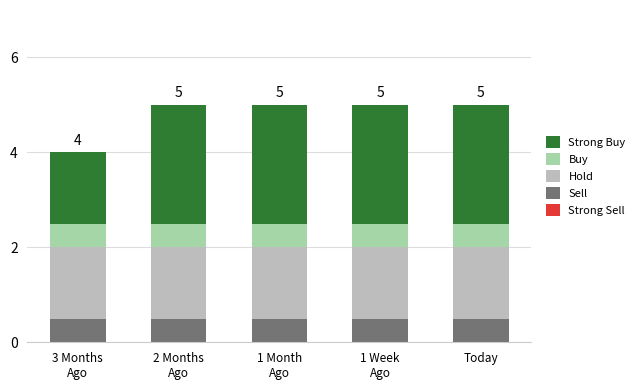

What is the total value across all series at Today?

5.0